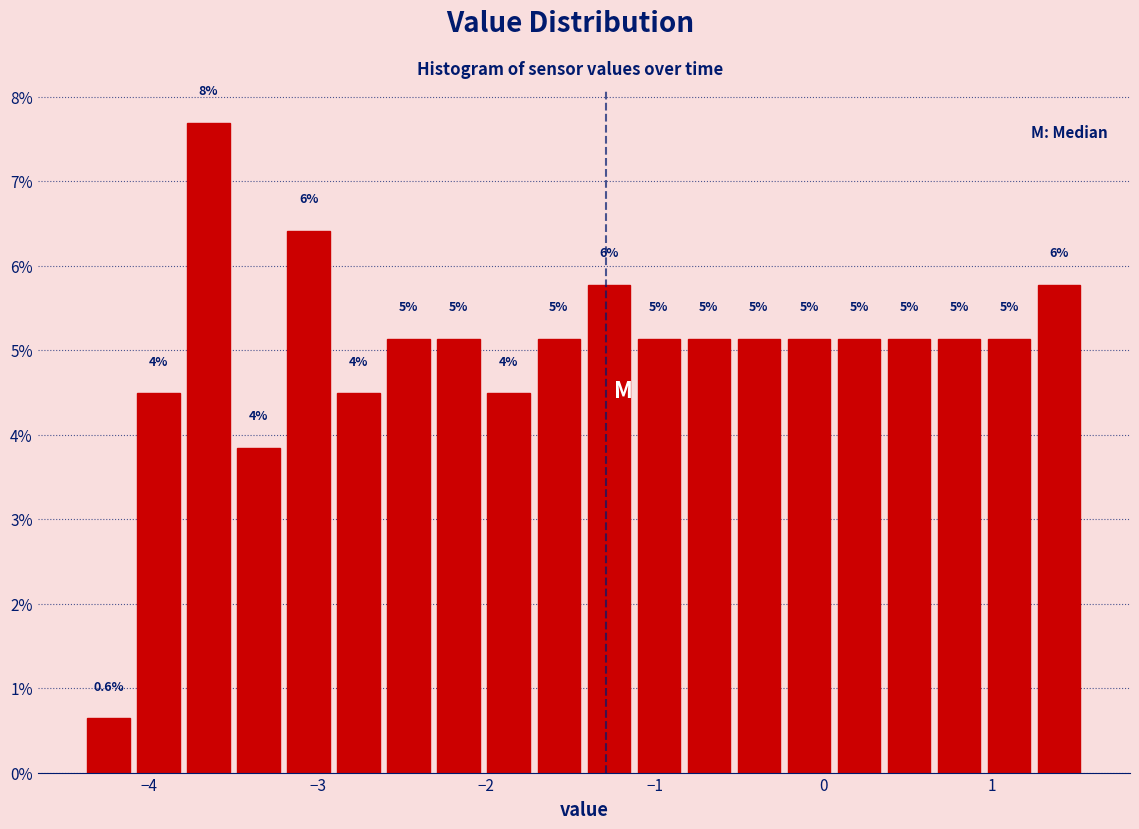

Around what value on the x-axis is the tallest bar? Give the approximate position of its centre, as read against the axis.

-3.6